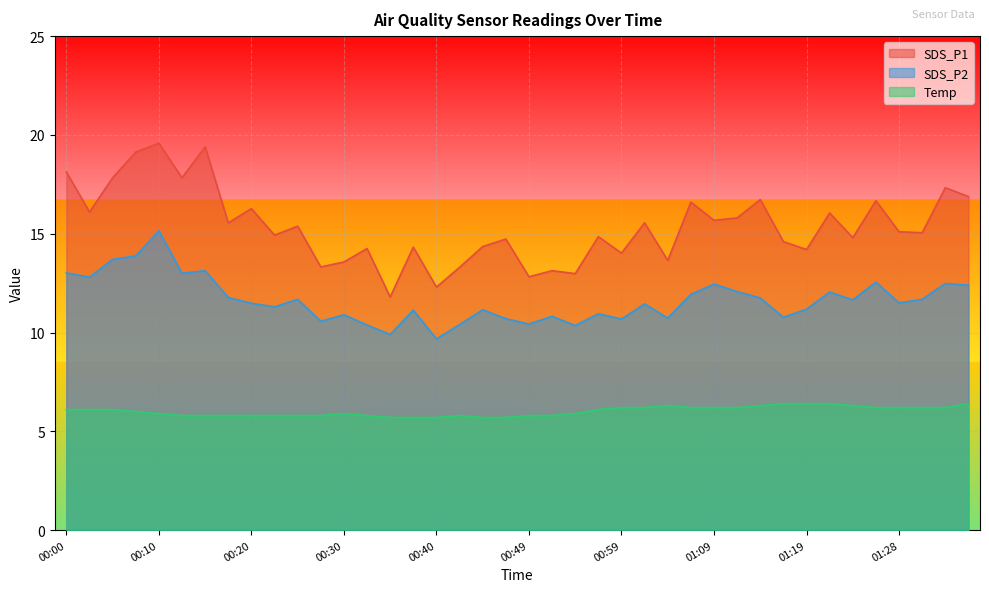

Where is the first local minimum for SDS_P1?

00:03